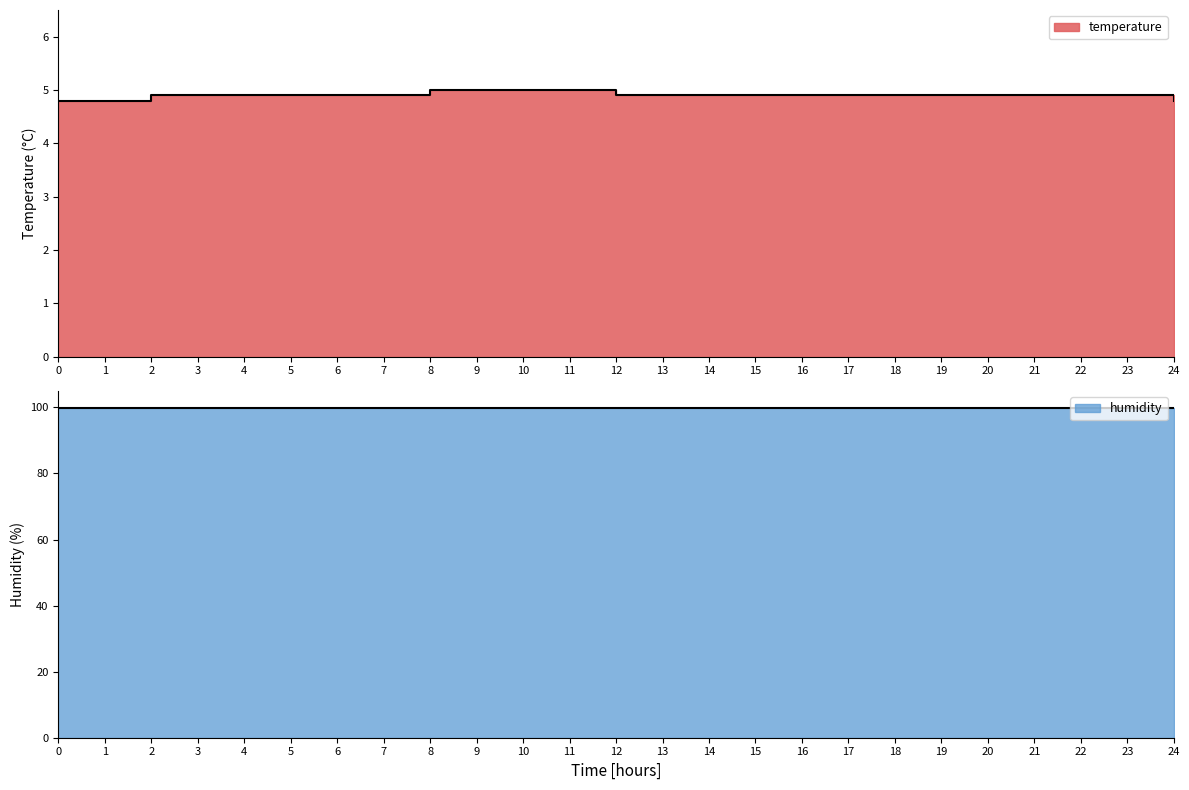

Approximately how many times larger is the value at 6 compared to 20?

1.0